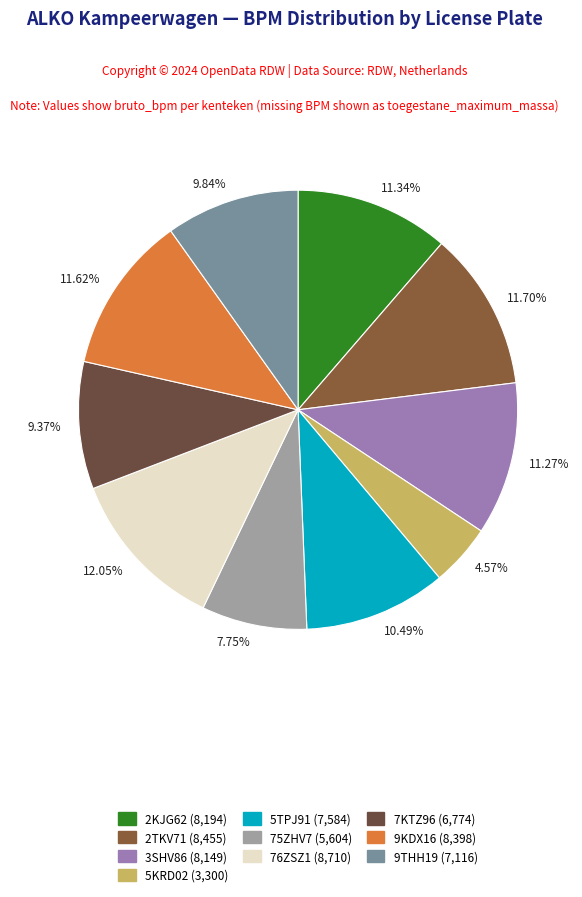

To the nearest percent, what portion does 2TKV71 represent?

12%